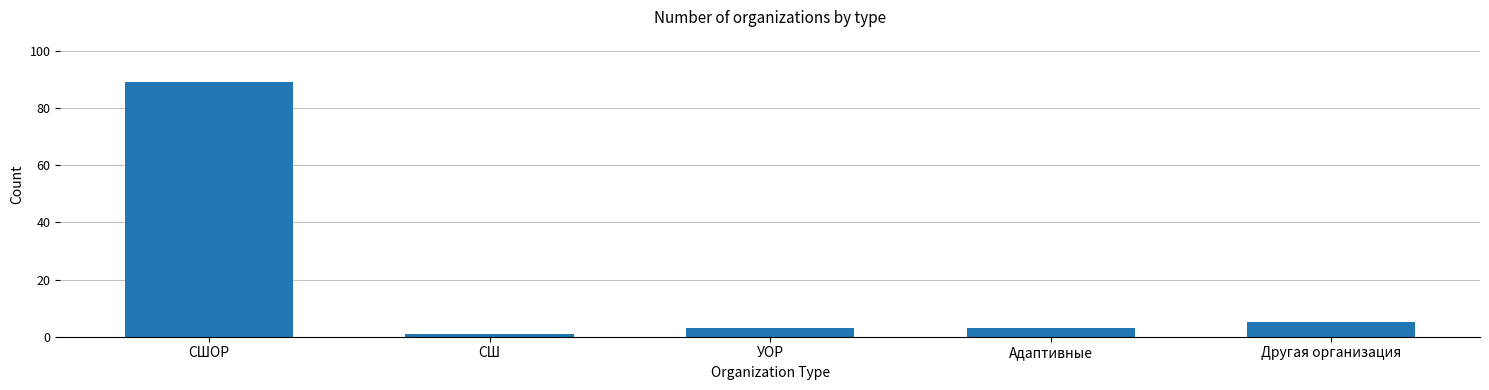

Reading right to left, what are all the values shown in this chart?

Другая организация=5	Адаптивные=3	УОР=3	СШ=1	СШОР=89